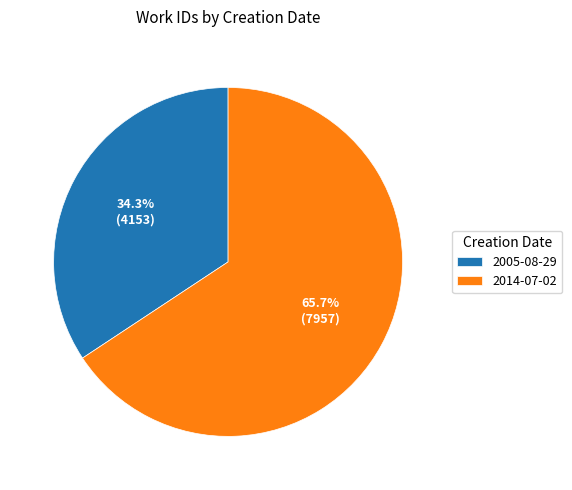

Count the number of slices in the pie.

2